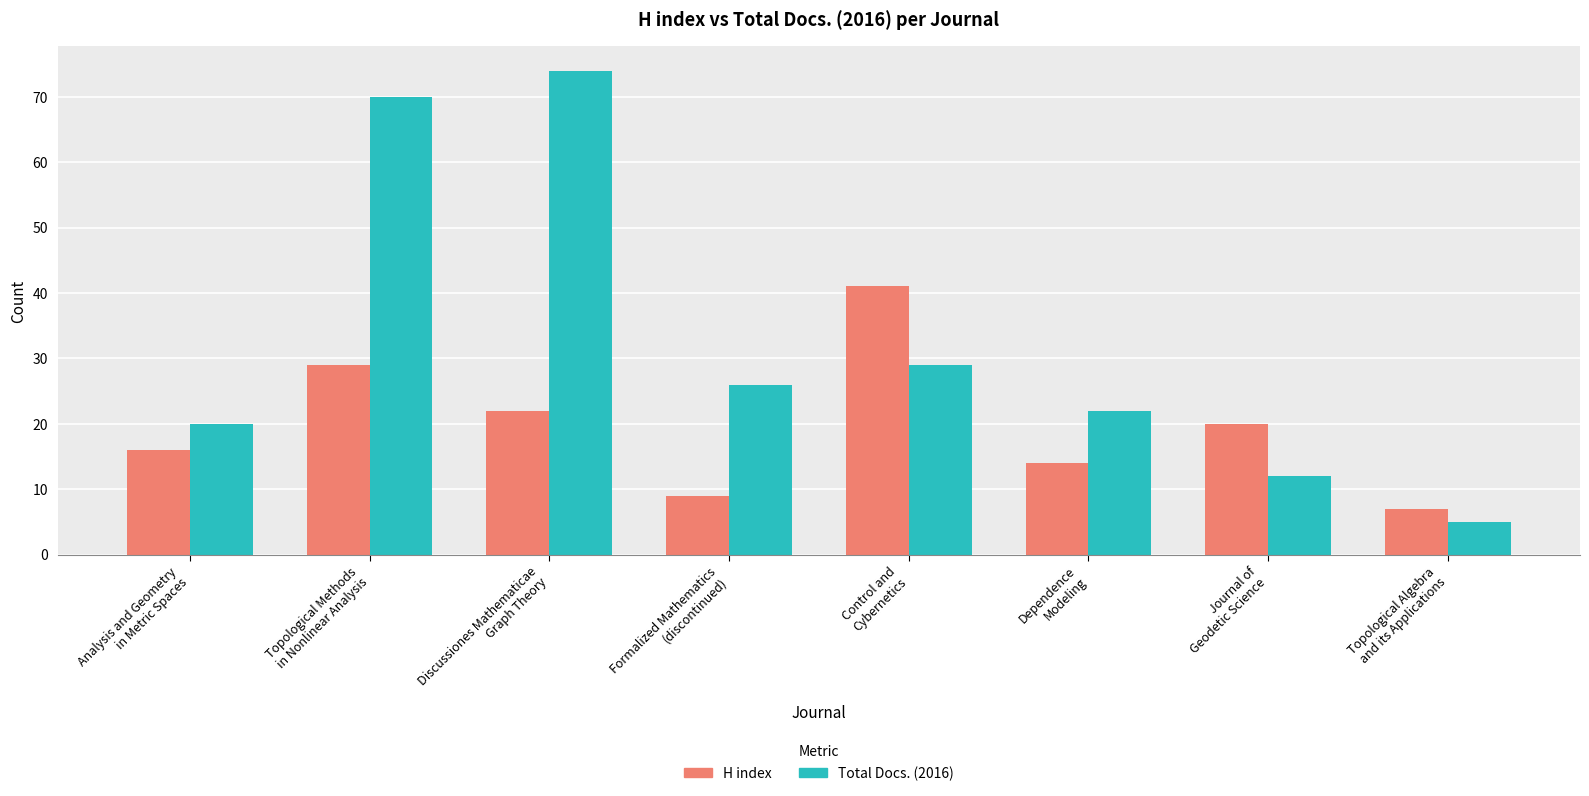

Between Control and
Cybernetics and Topological Algebra
and its Applications, which series saw the biggest shift?

H index